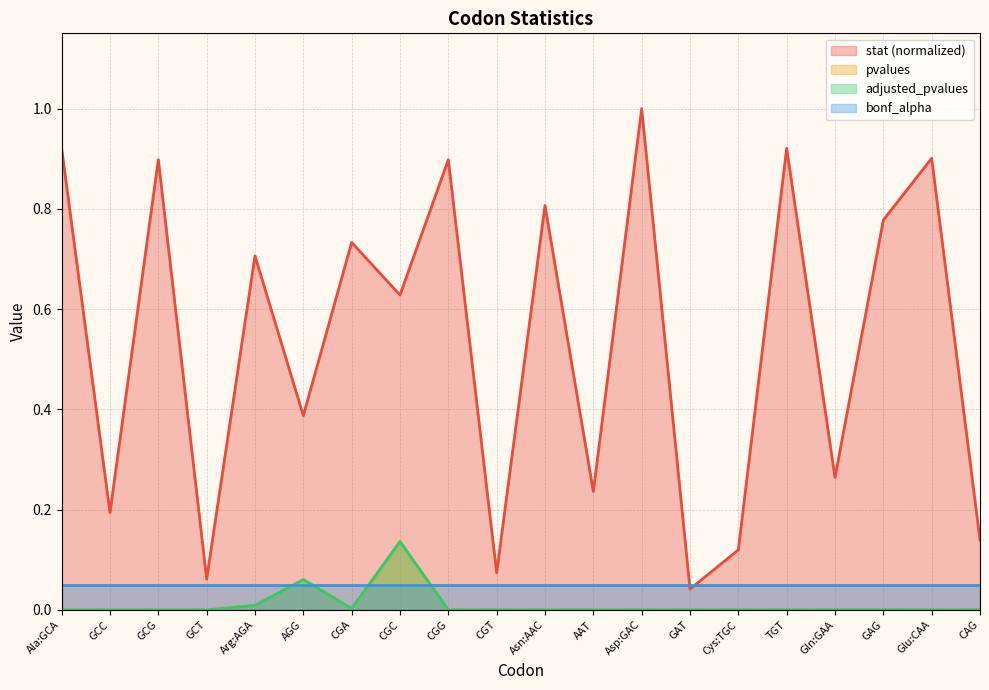

At which label is pvalues closest to 0?

Ala:GCA